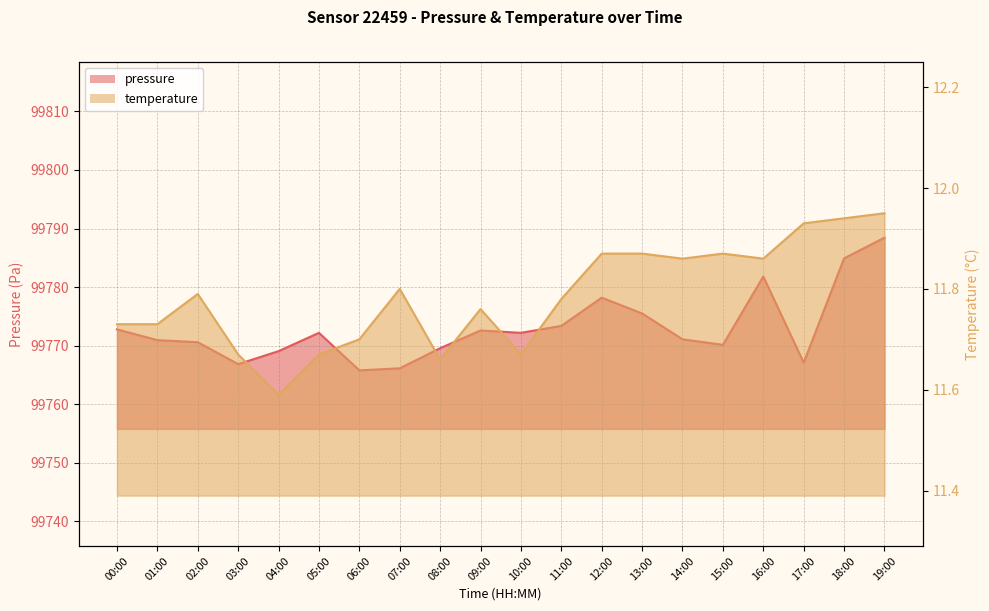

The temperature series shows 3.0 at 05:00. True or false?

False